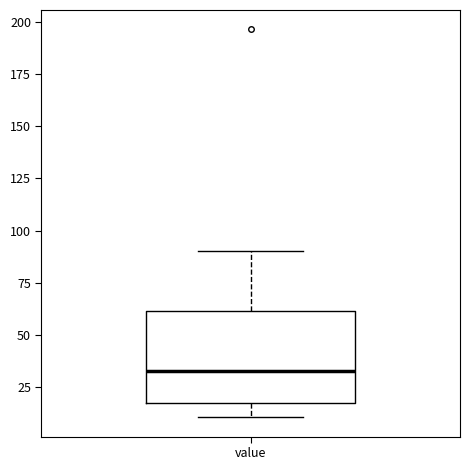

Transcribe this box plot: give where the median line is, the range the box spans, and where the two whiskers end, as read against the y-axis. The values are not printed on the chart, so give them approximately, as read against the axis.

median 35, box 20 to 60, whiskers 10 to 90